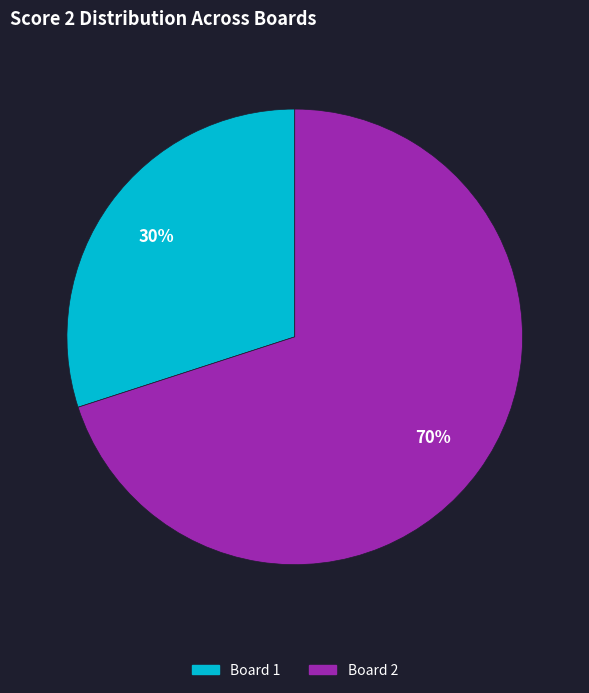

Which category has the smallest portion of the pie?

Board 1